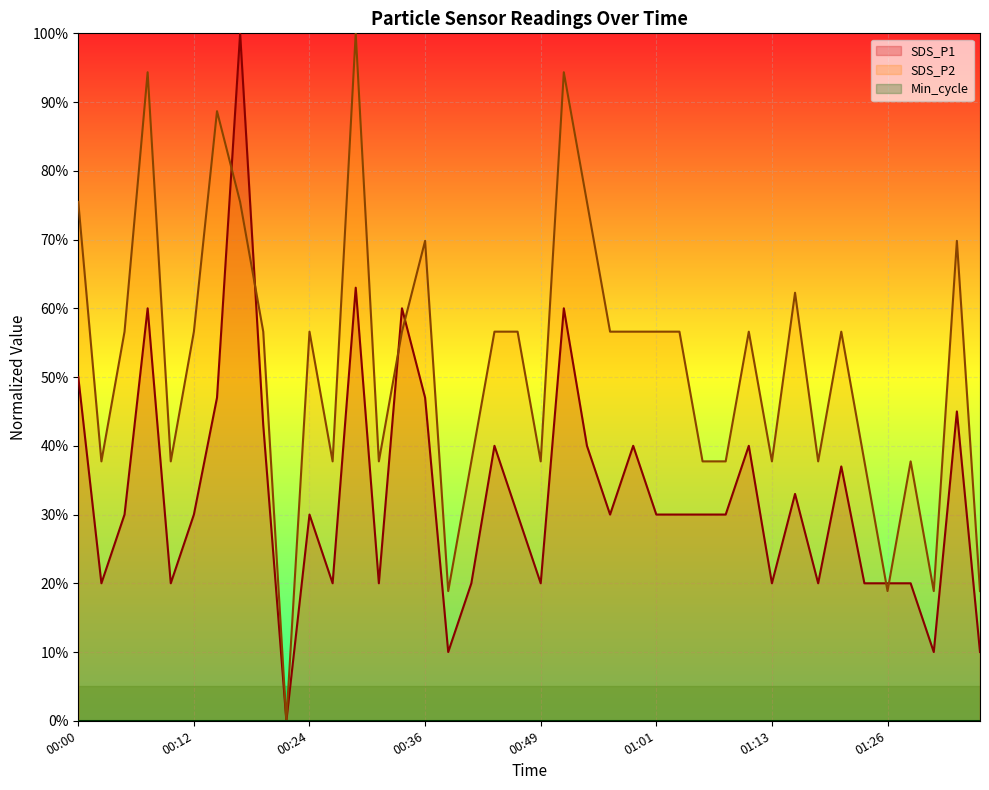

The value of SDS_P1 at 01:34 is 78.8. True or false?

False